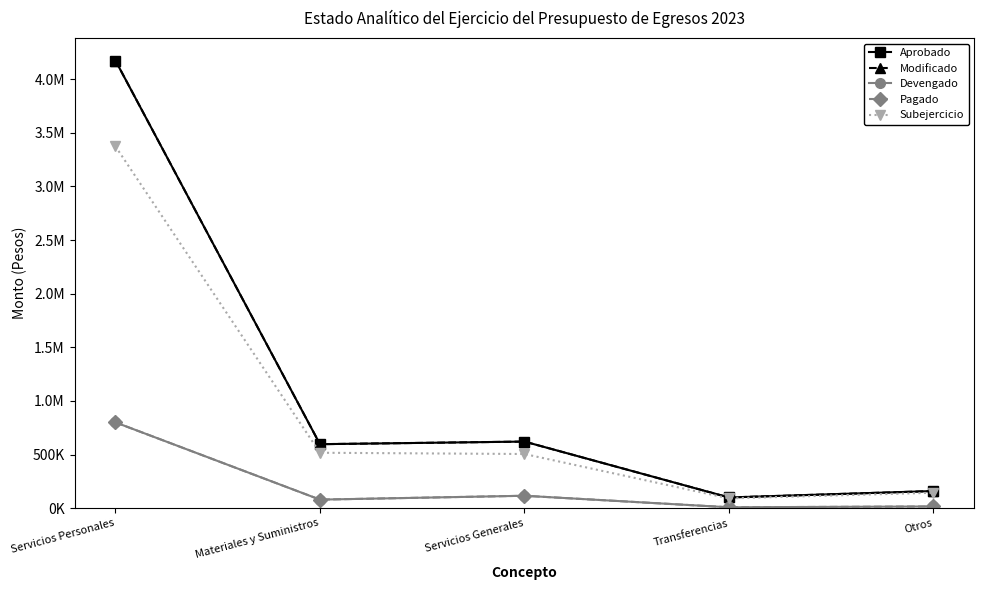

Which has a higher value, Otros or Servicios Personales?

Servicios Personales